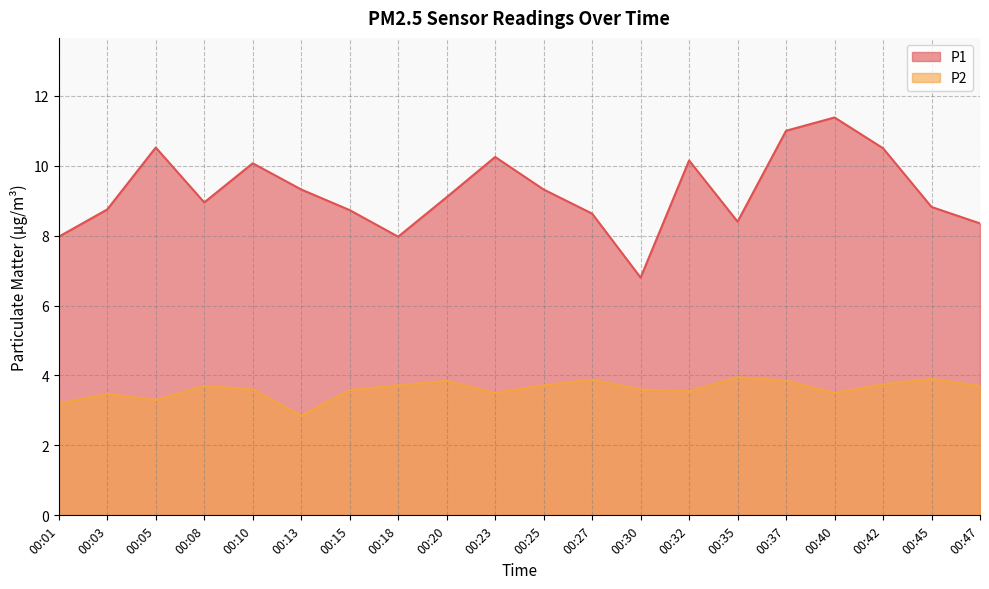

At which category is the sum across all series the highest?

00:40